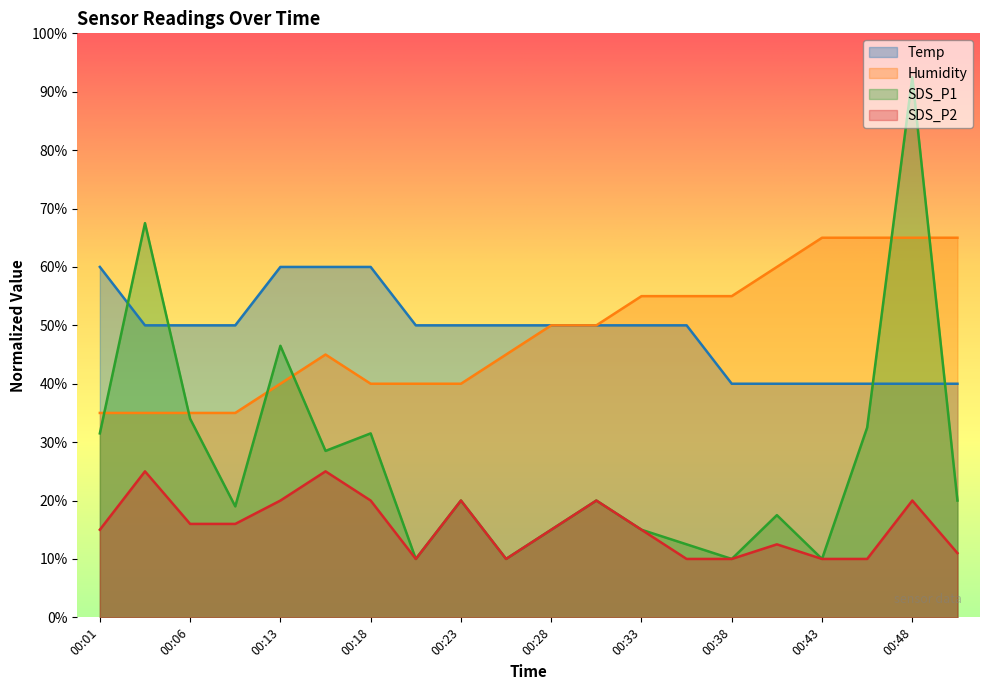

Between 00:23 and 00:33, which series saw the biggest shift?

Humidity